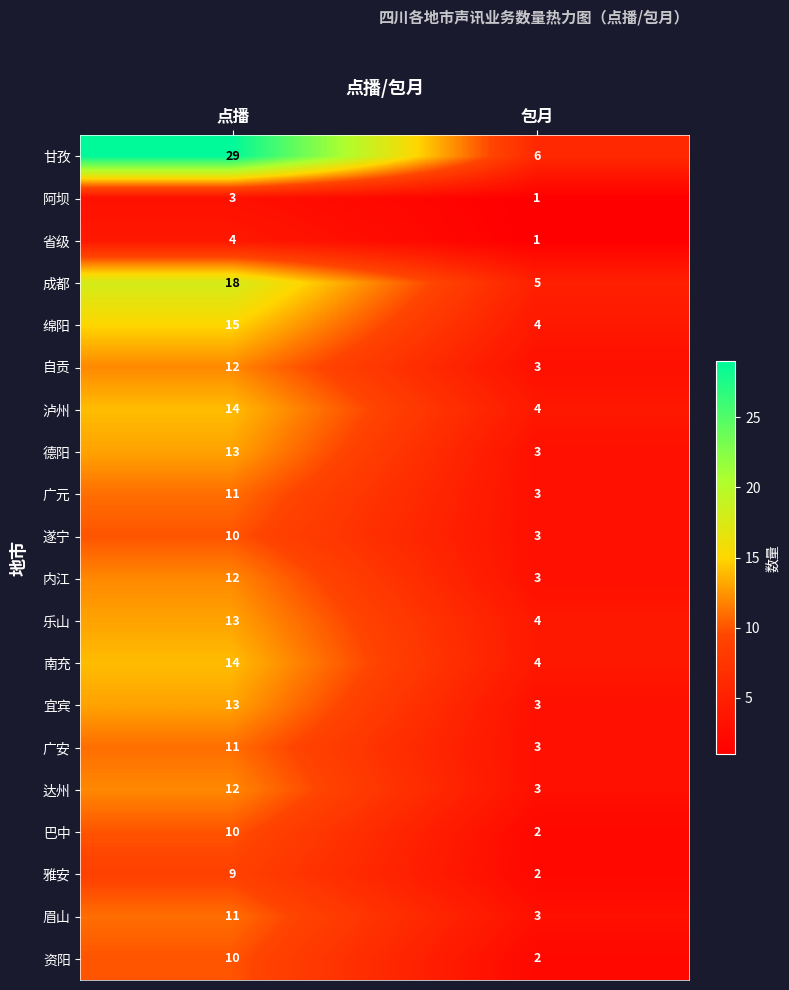

At how many categories does at least one series exceed 17?

1